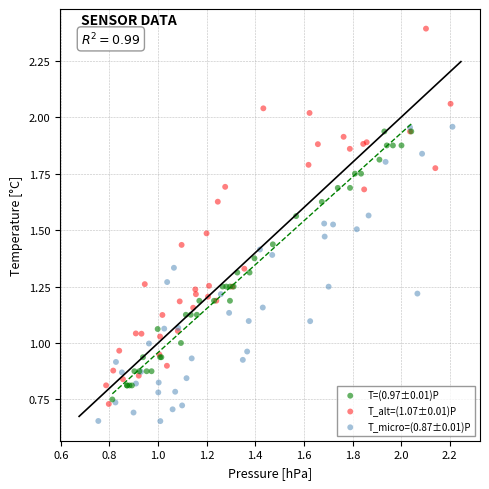

Which series reaches the minimum Y coordinate?

T_micro=(0.87±0.01)P